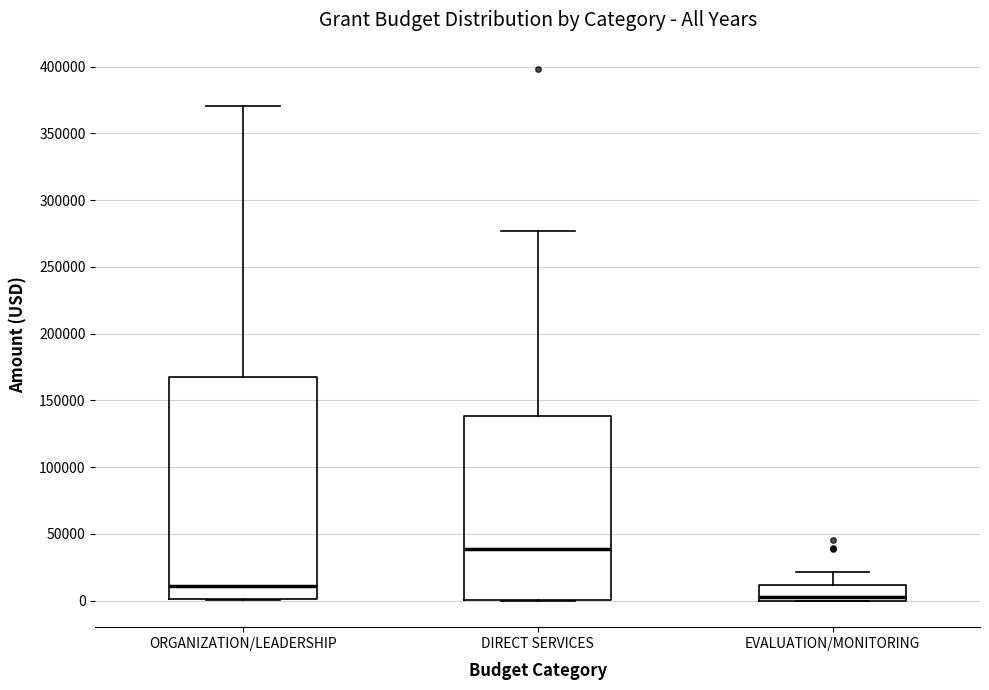

Which box has the highest median line?

DIRECT SERVICES